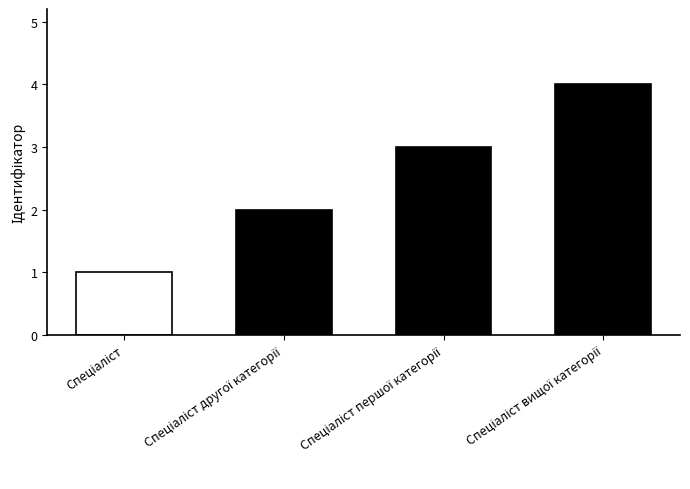

How many bars are there in total?

4